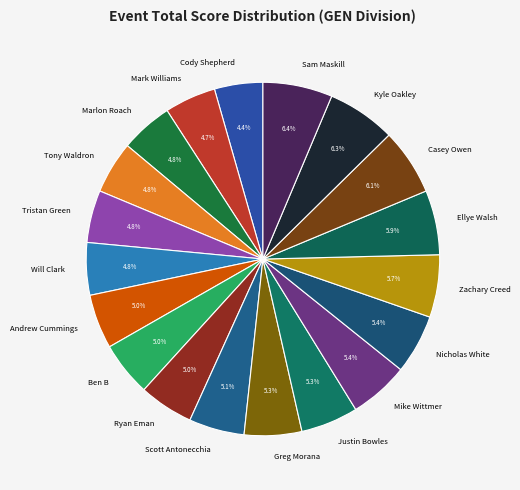

The Ellye Walsh slice represents 6% of the pie. True or false?

True